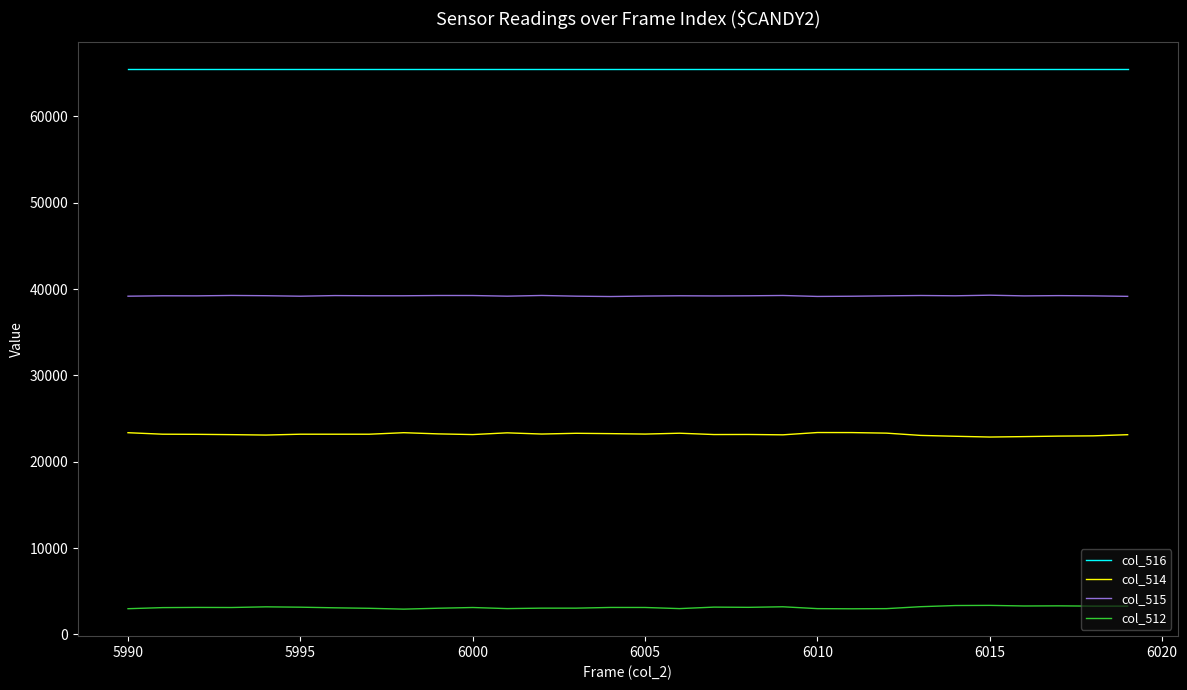

List the series in order of their peak value, lowest first.

col_512, col_514, col_515, col_516